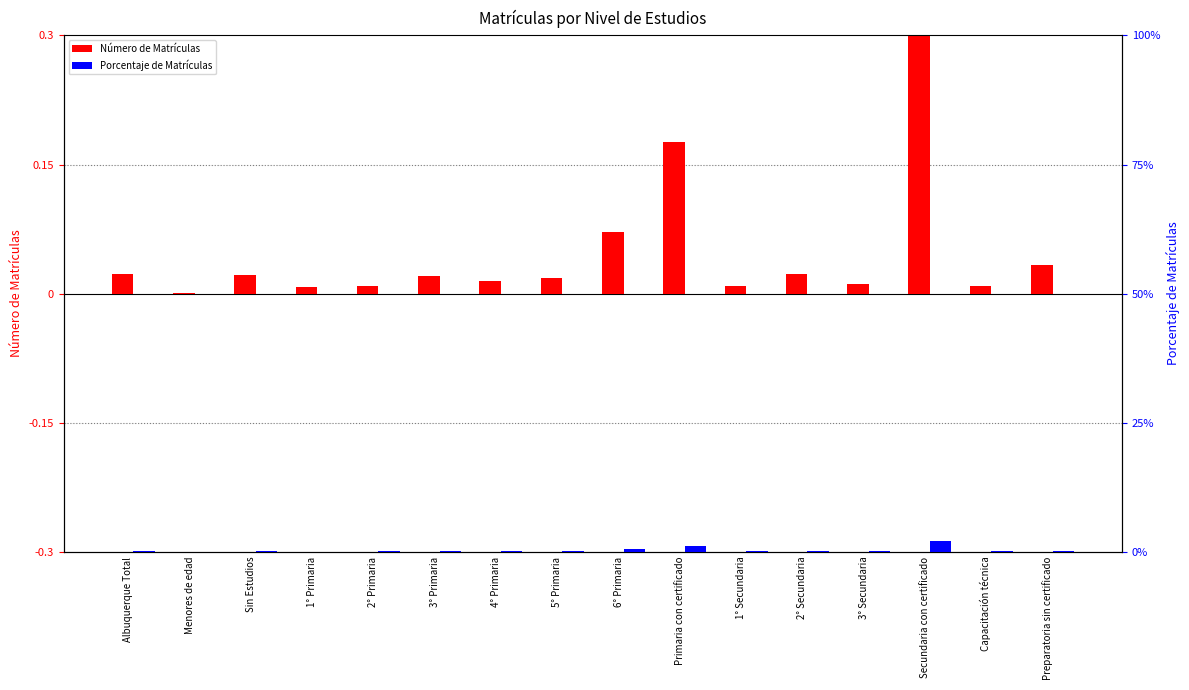

Is the value of Porcentaje de Matrículas at 4° Primaria greater than the value of Número de Matrículas at Capacitación técnica?

Yes